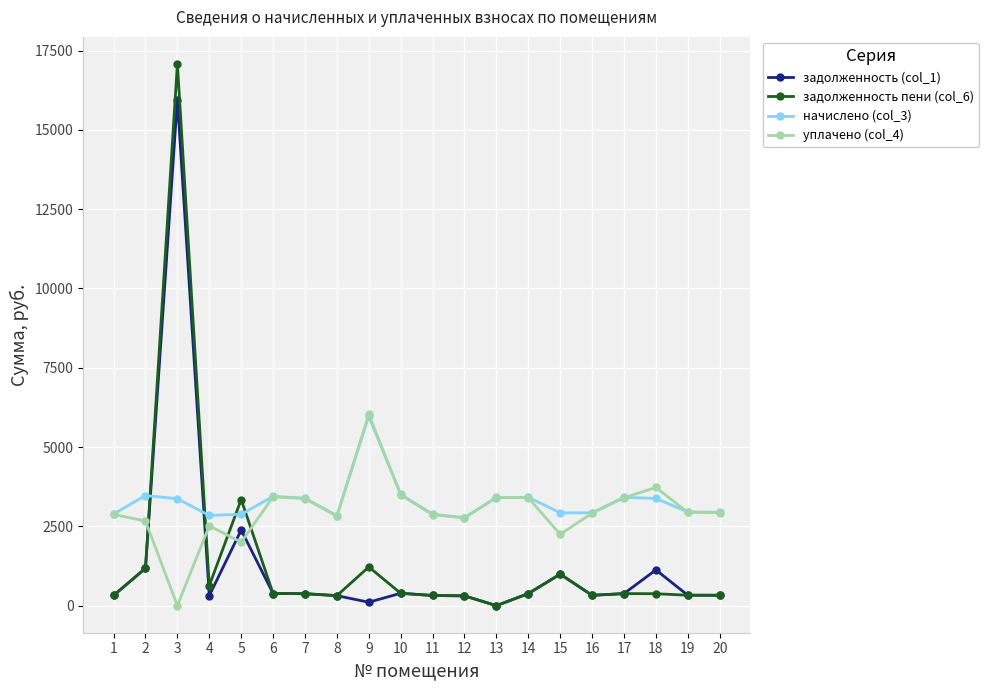

What is the minimum value for начислено (col_3)?

2774.8